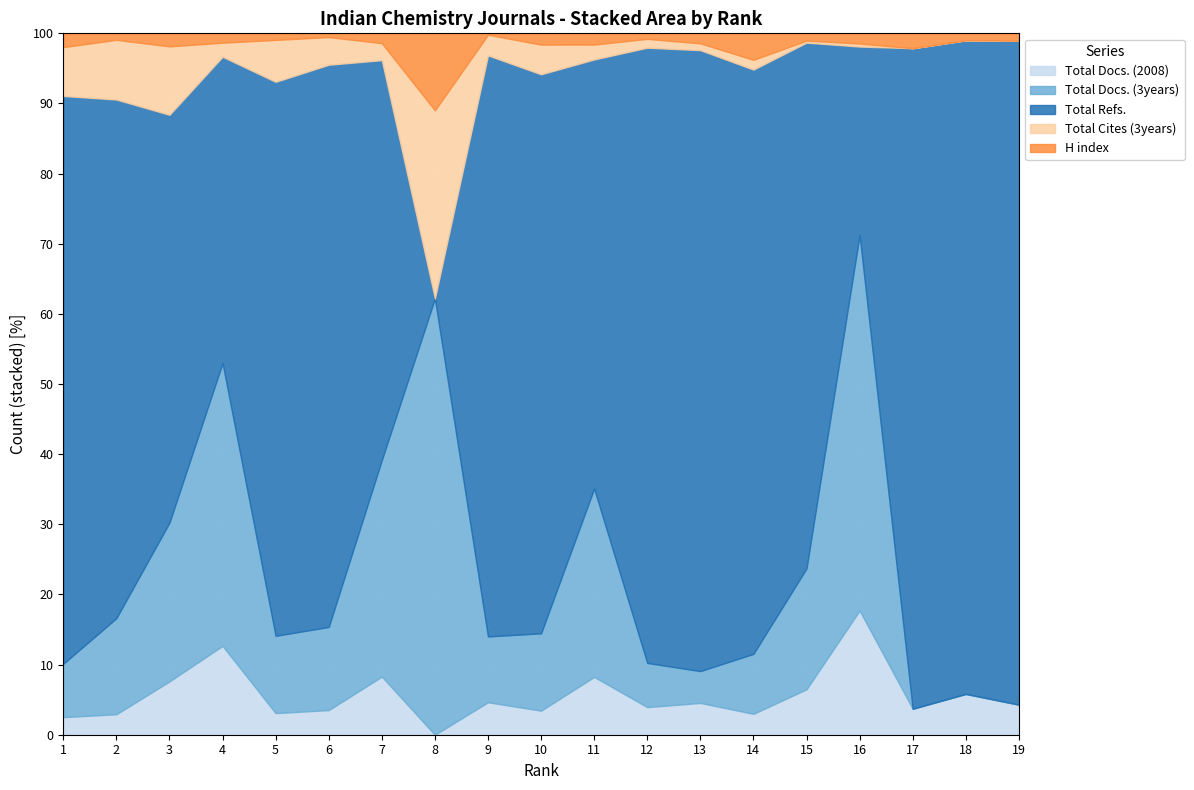

What is the spread (max minus min) of values at 10?

2139